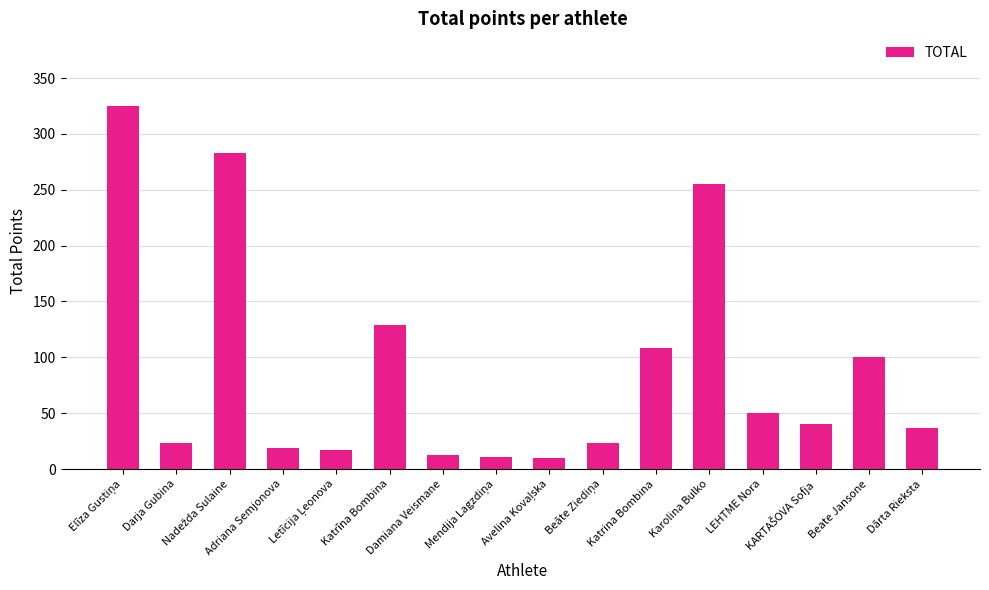

What is the minimum value shown in the chart?

10